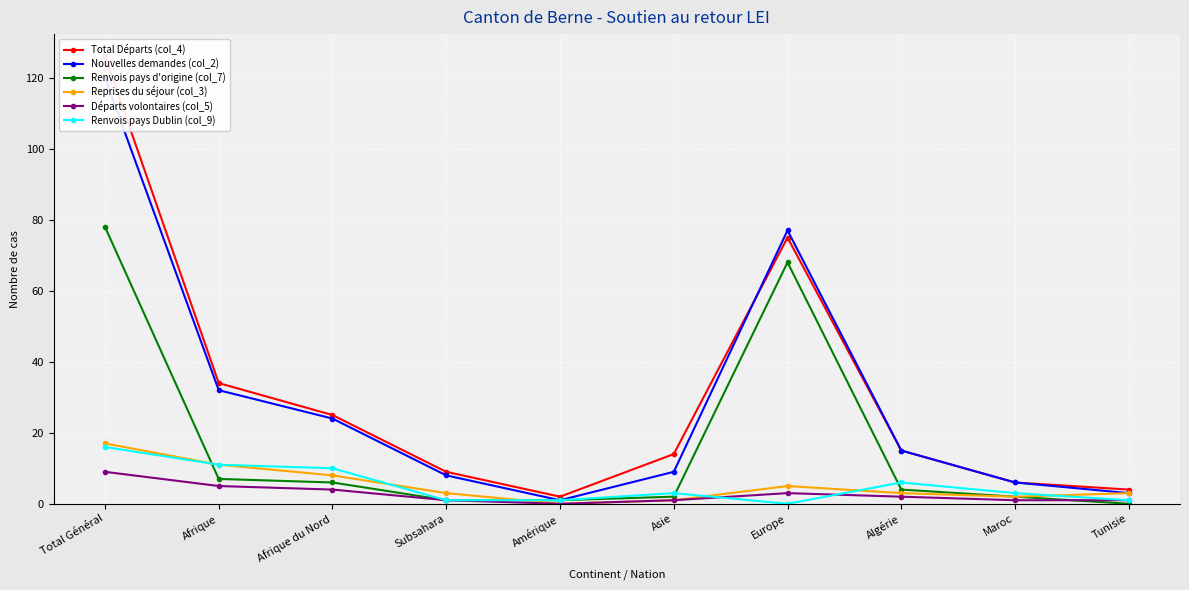

Rank the series at Subsahara from lowest to highest value.

Renvois pays d'origine (col_7), Départs volontaires (col_5), Renvois pays Dublin (col_9), Reprises du séjour (col_3), Nouvelles demandes (col_2), Total Départs (col_4)